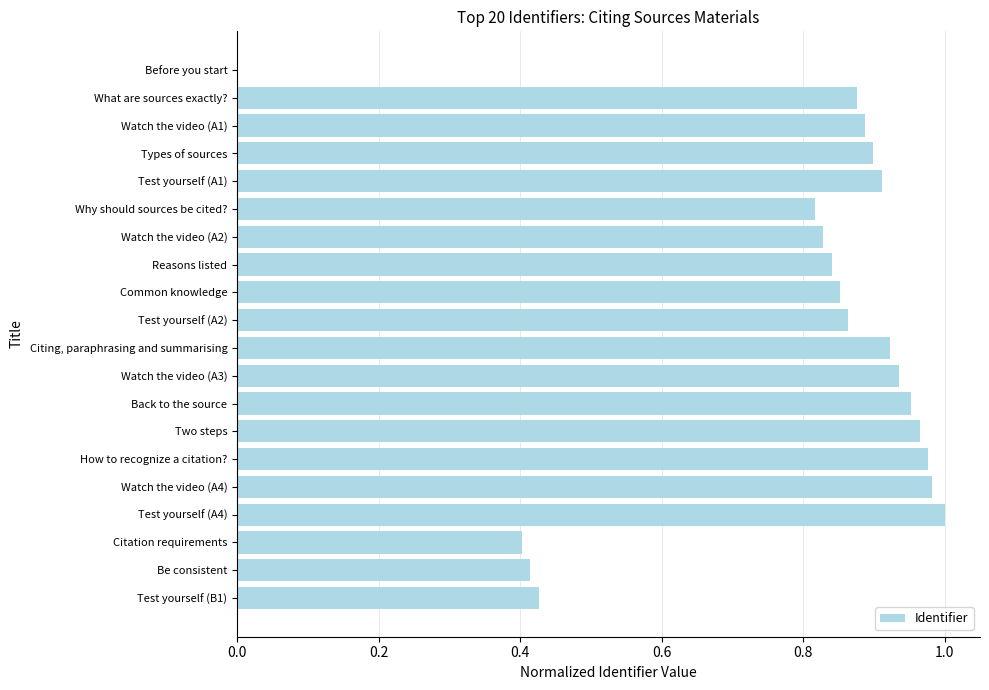

The chart shows a value of 0.0 at Before you start. True or false?

True